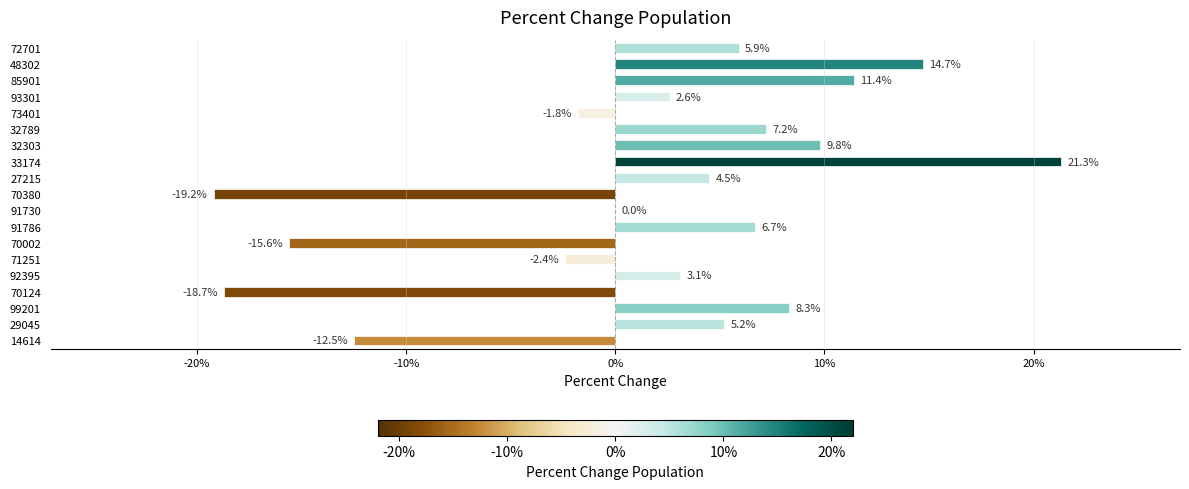

Read the value at 14614.

-12.5